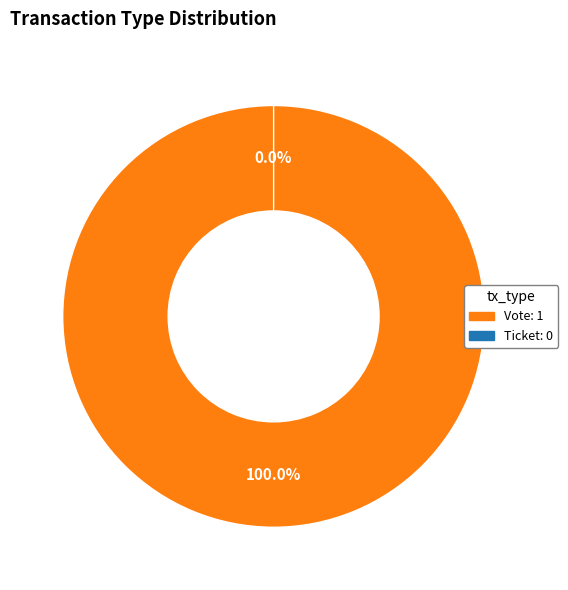

Is Ticket the majority of the pie?

No